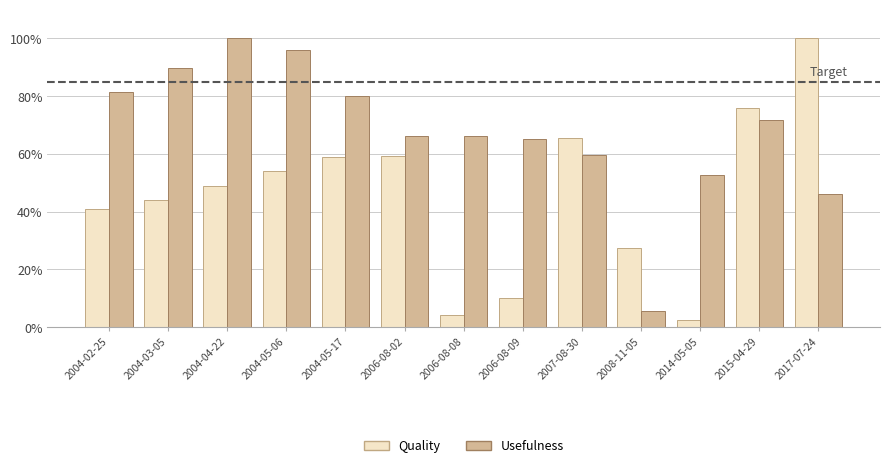

Read the Usefulness value at 2017-07-24.

46.1